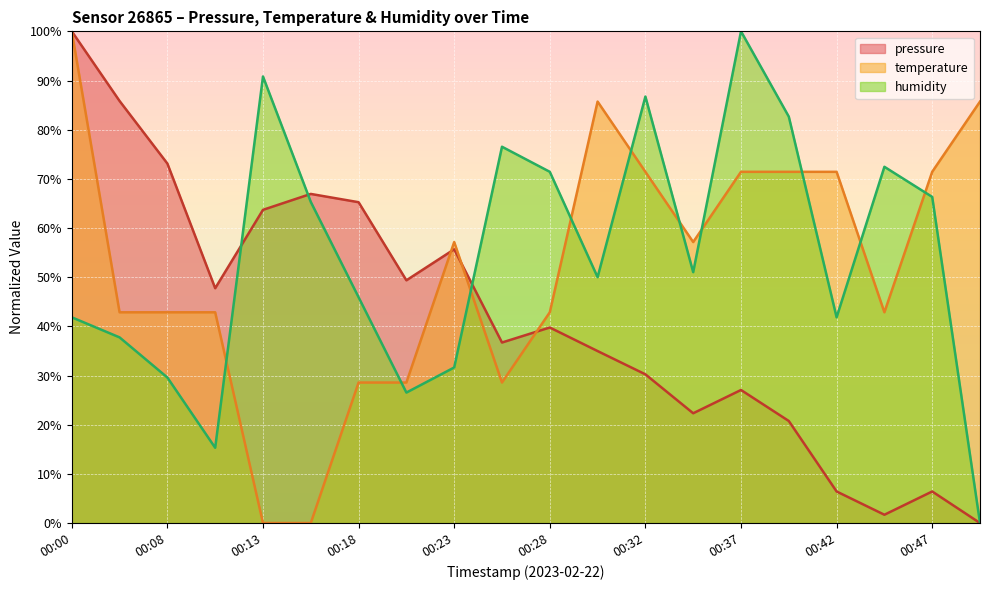

Where do temperature and pressure first cross each other?

00:20 and 00:23